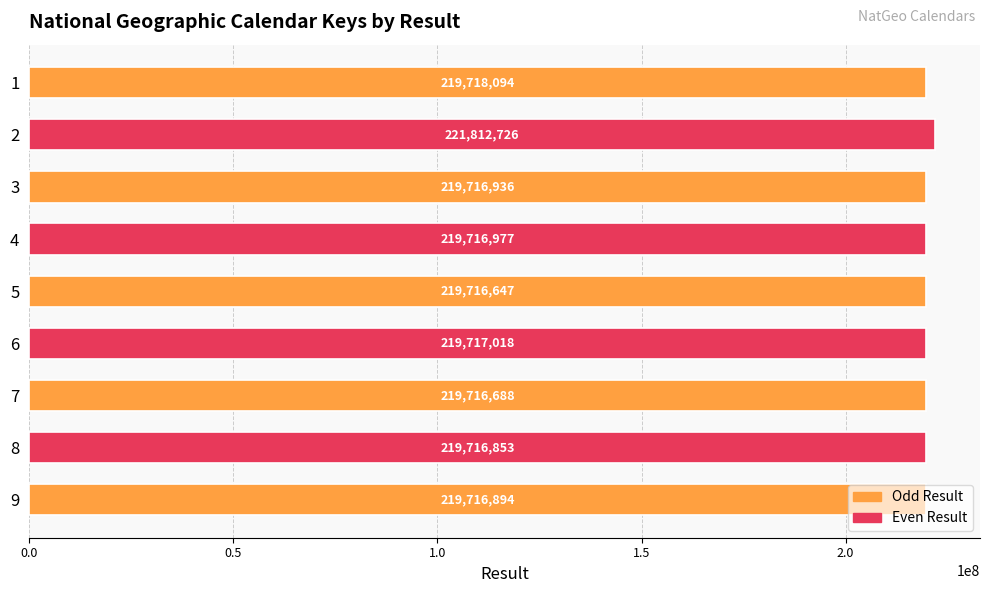

The value at 2 is 50309552. True or false?

False